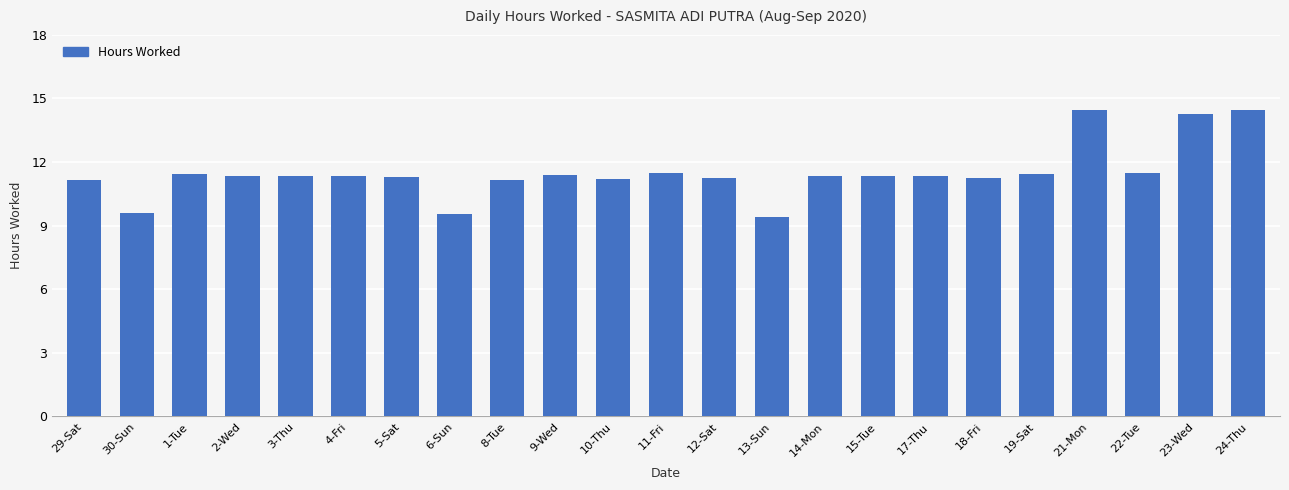

Which has a higher value, 30-Sun or 19-Sat?

19-Sat